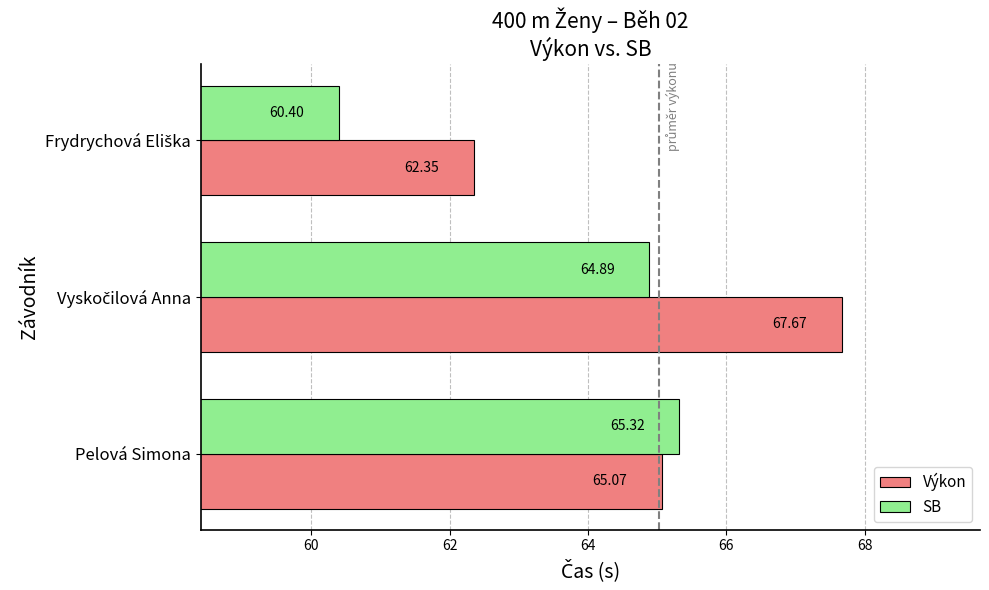

At how many categories does at least one series exceed 61?

3